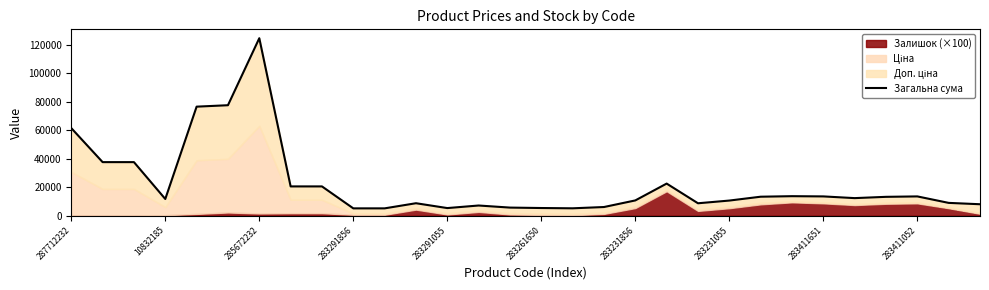

What is the label of the 30th point from the left?

29